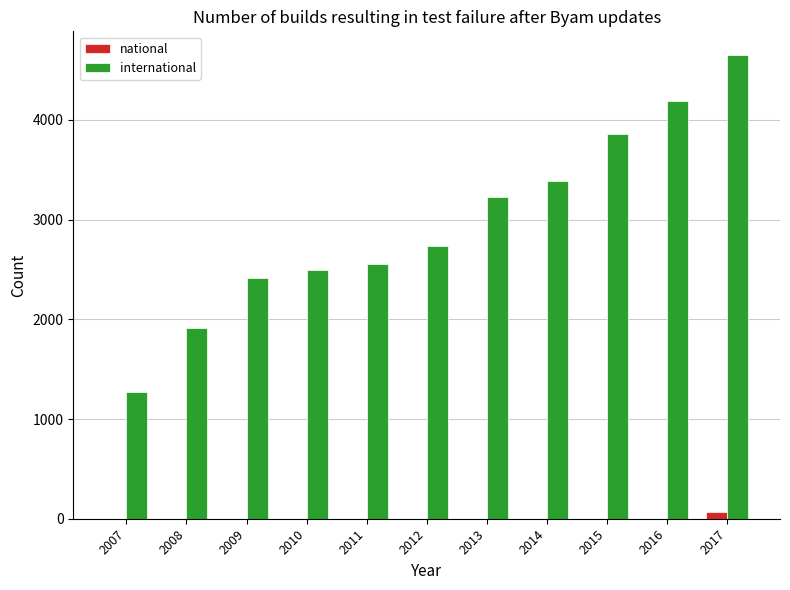

Reading left to right, extract all data points from this chart.

national: 1	1	1	1	1	1	1	1	1	1	64
international: 1271	1911	2418	2499	2552	2733	3231	3385	3859	4185	4655